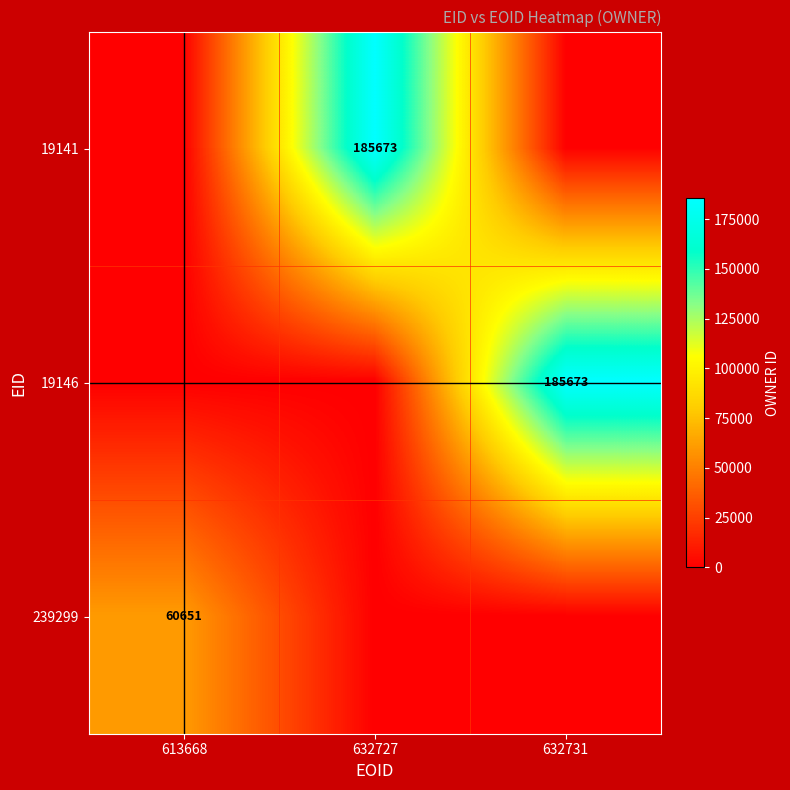

At how many categories does at least one series exceed 184970?

2